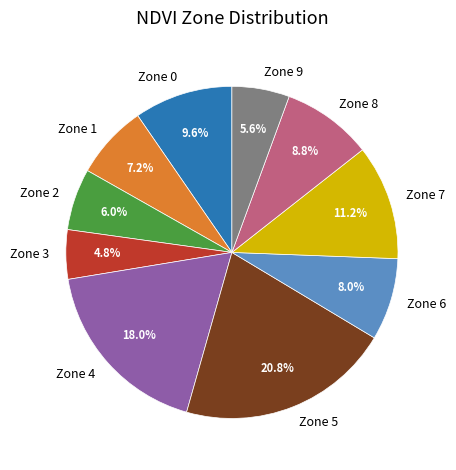

Does any single category account for the majority?

No